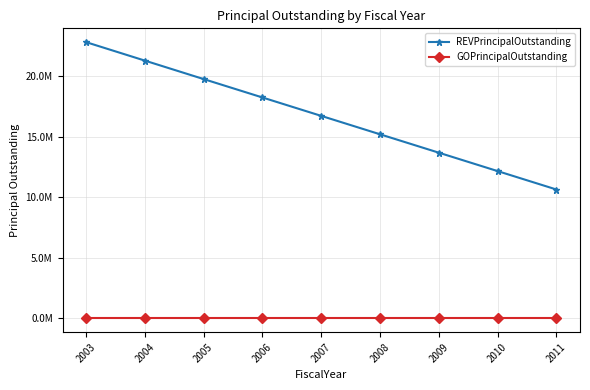

True or false: GOPrincipalOutstanding and REVPrincipalOutstanding intersect in this chart.

False